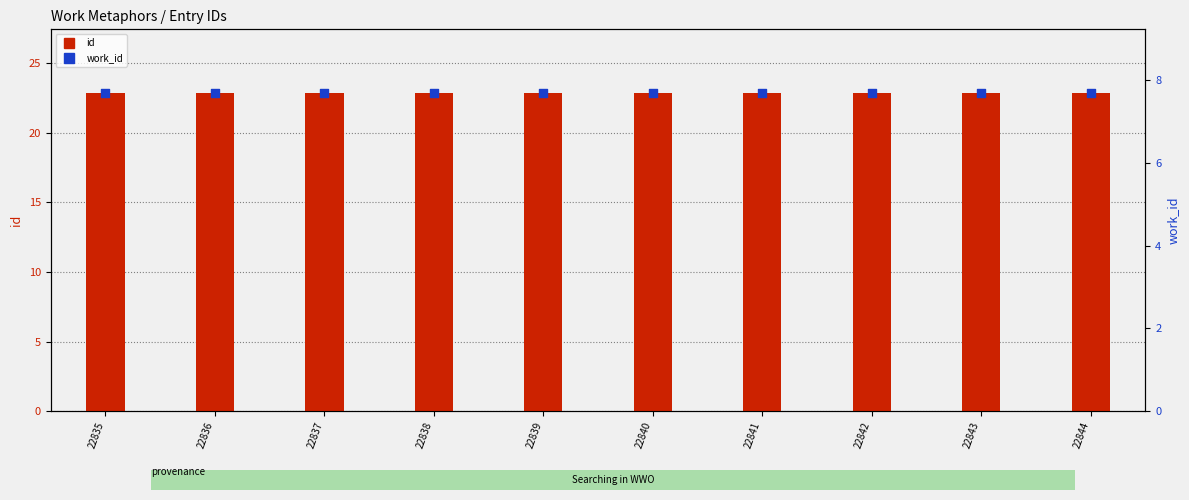

What are all the series names shown in the legend?

id, work_id